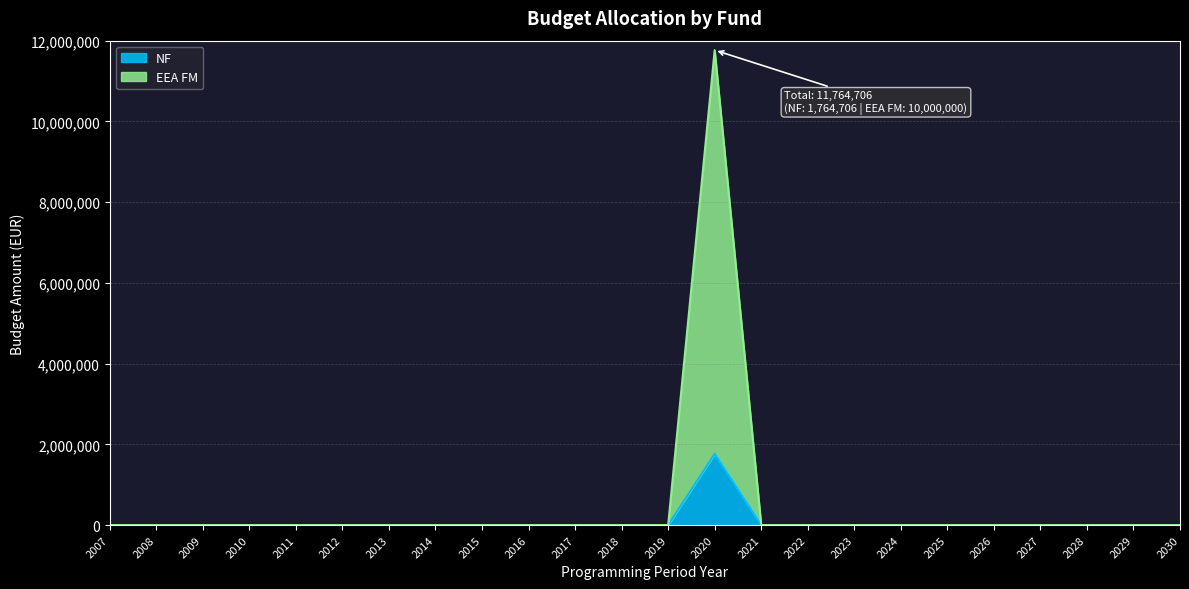

True or false: NF has a value of -711448 at 2010.

False